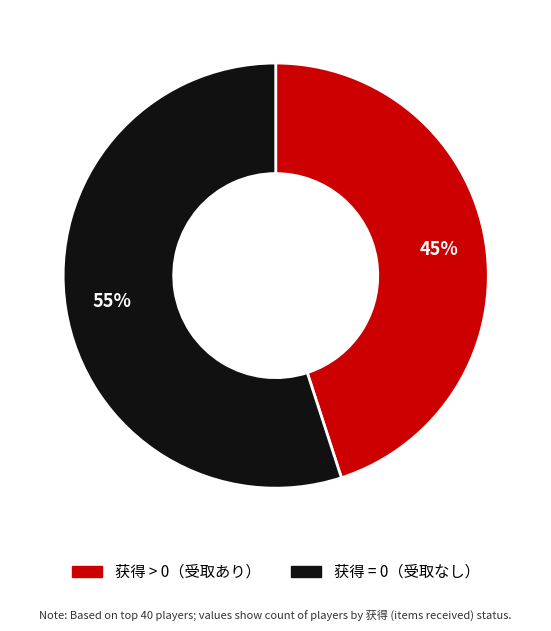

Is there a majority slice in this chart?

Yes